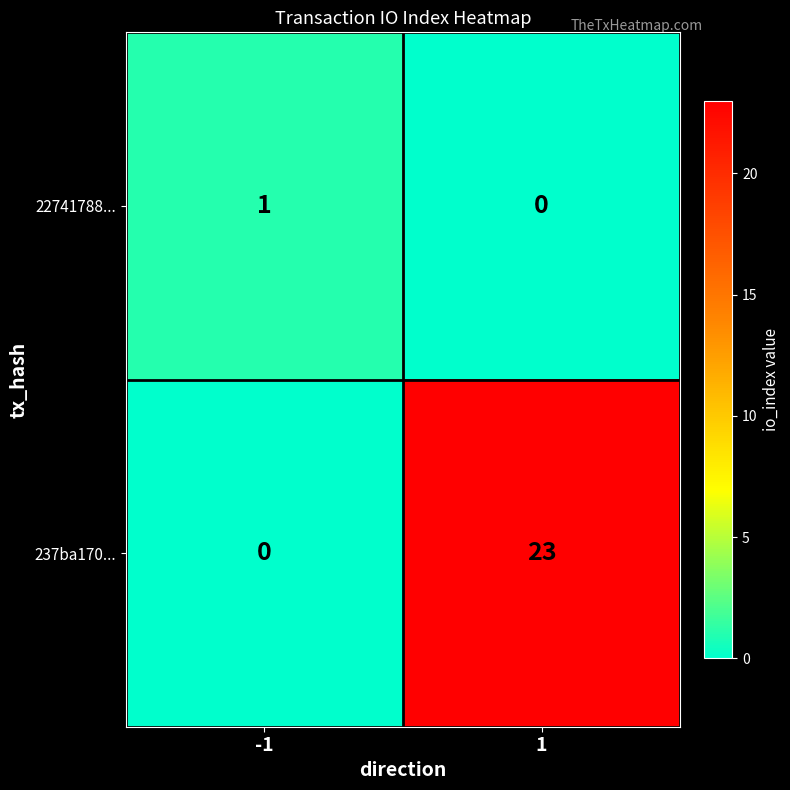

Rank the series by their average value, from lowest to highest.

22741788..., 237ba170...